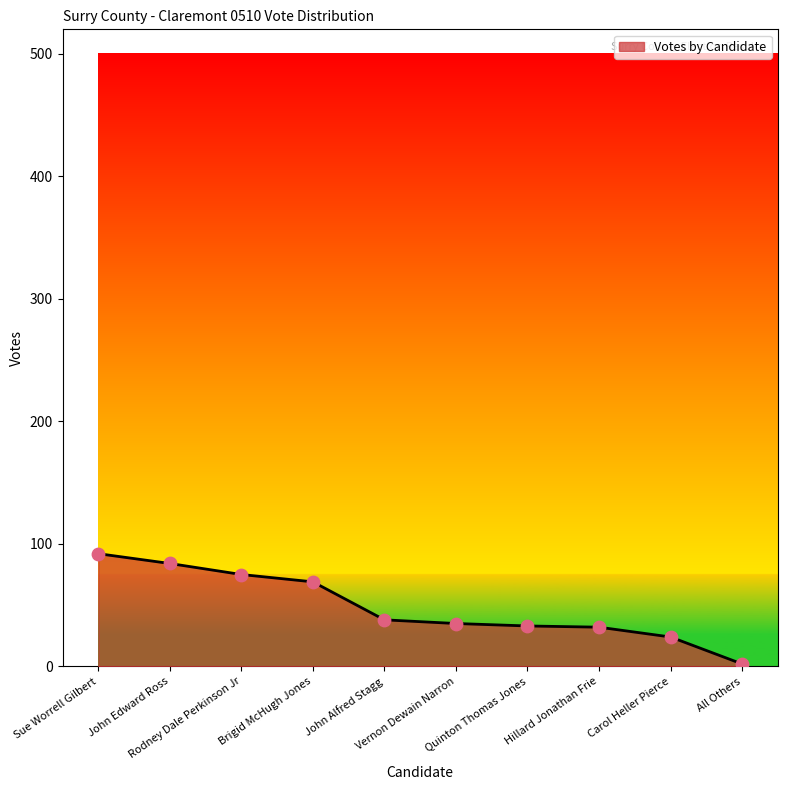

What is the ratio of the value at All Others to the value at Carol Heller Pierce?

0.1